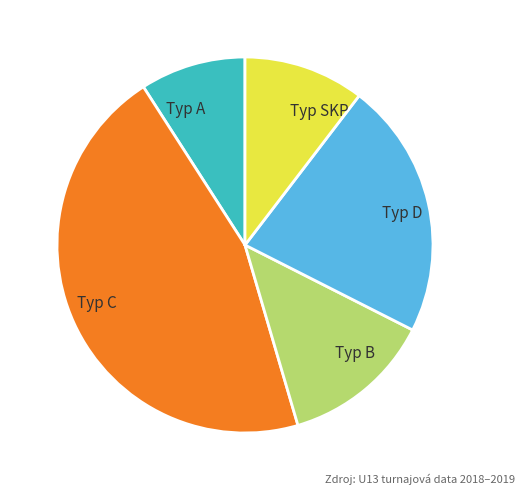

Does any single category account for the majority?

No